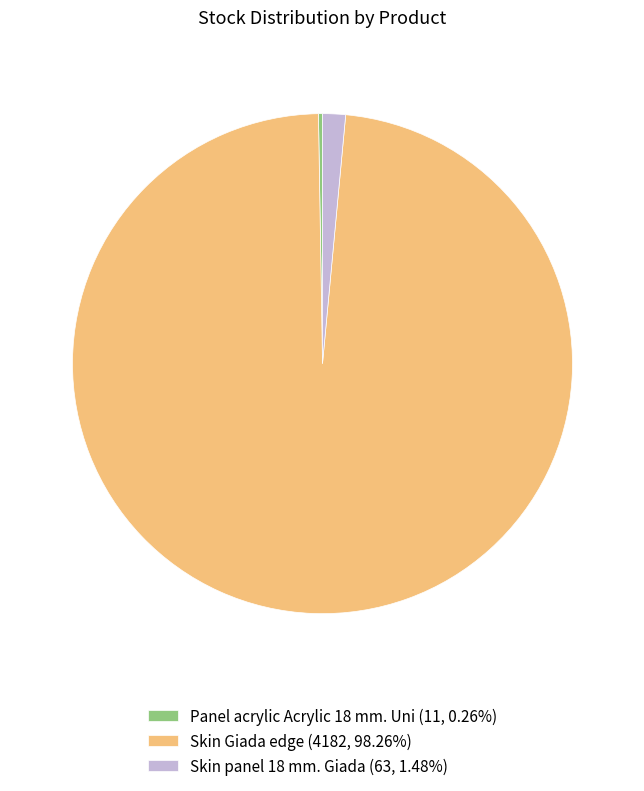

Is there a majority slice in this chart?

Yes